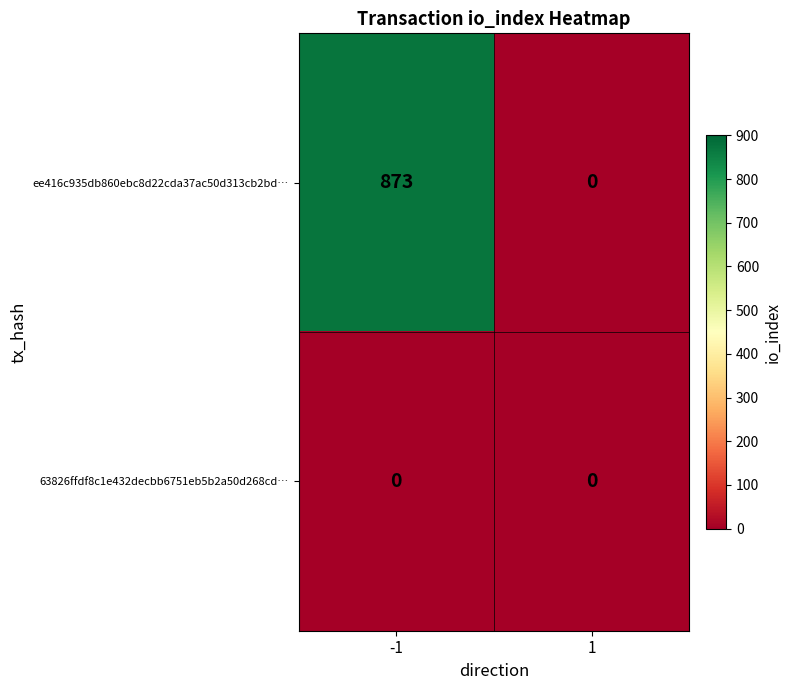

At how many categories does at least one series exceed 436?

1